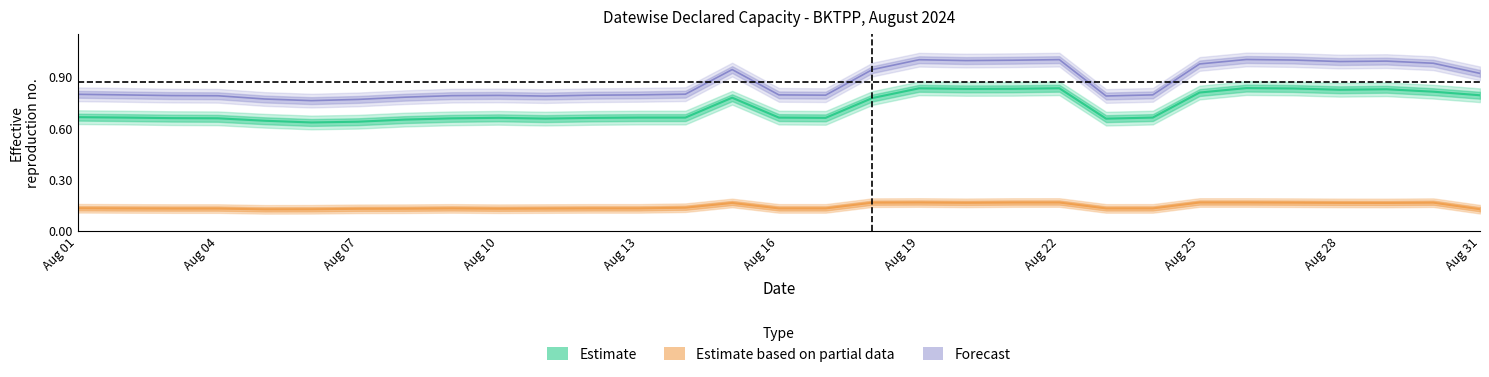

True or false: Total (Forecast) and DC PEAK (Partial) cross at least once.

False